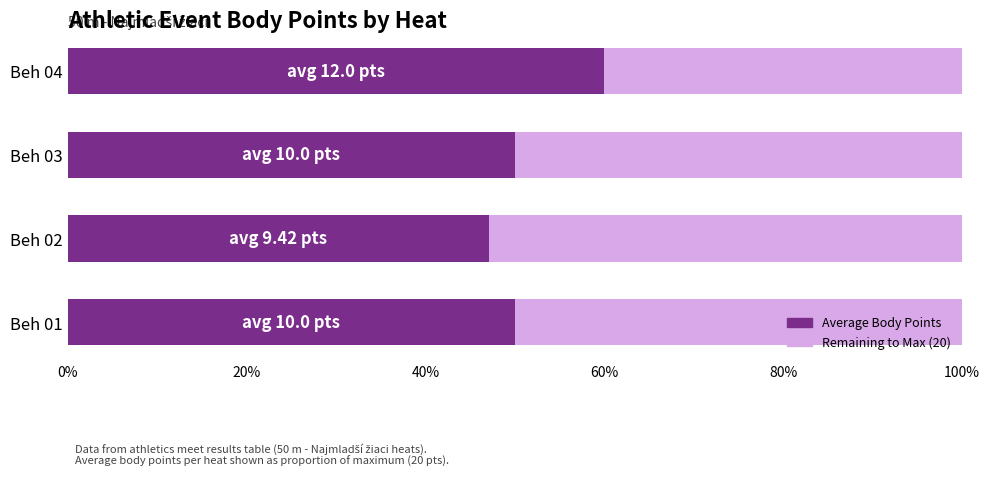

What position from the left is 20%?

2